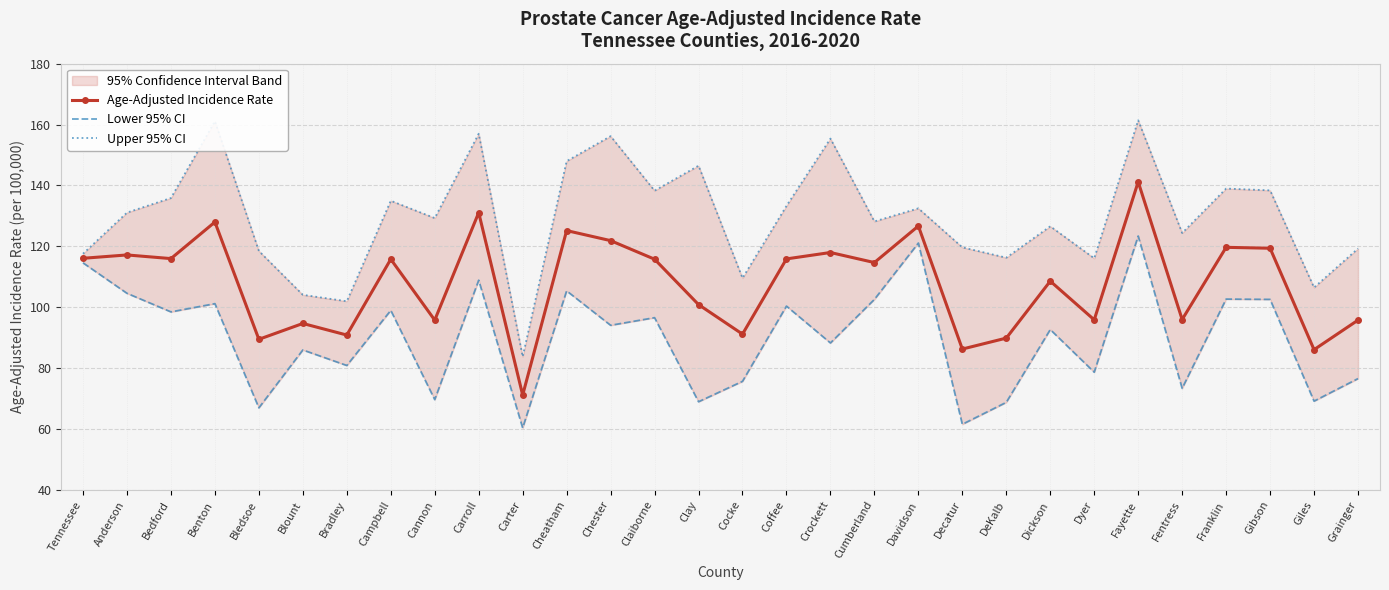

What is the label of the 15th point from the right?

Cocke